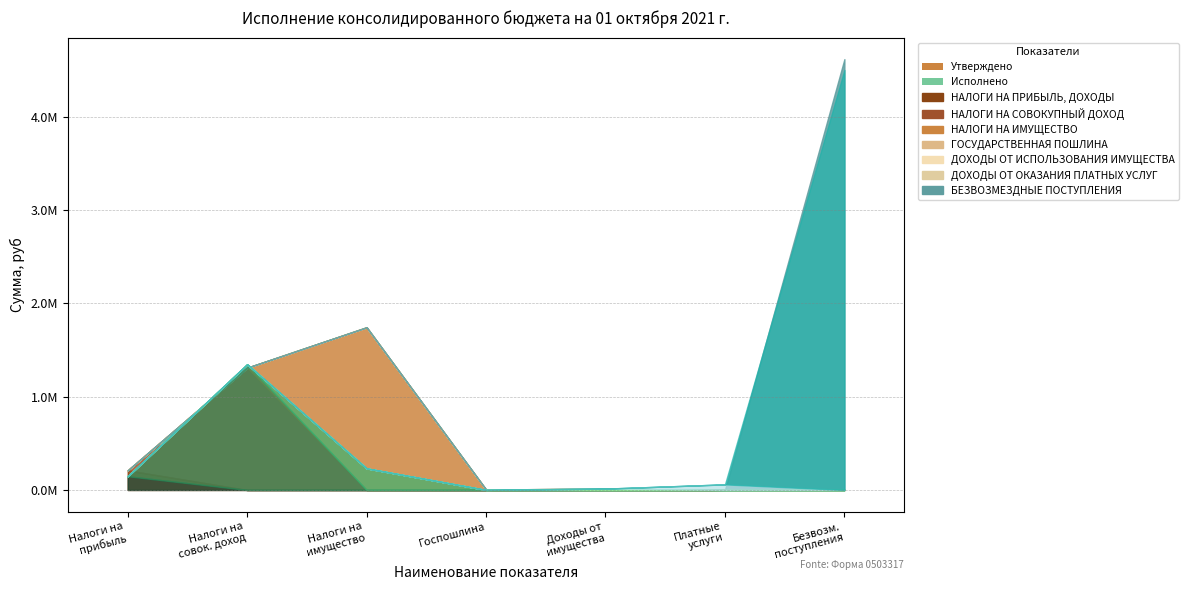

How many distinct data groups are displayed?

2